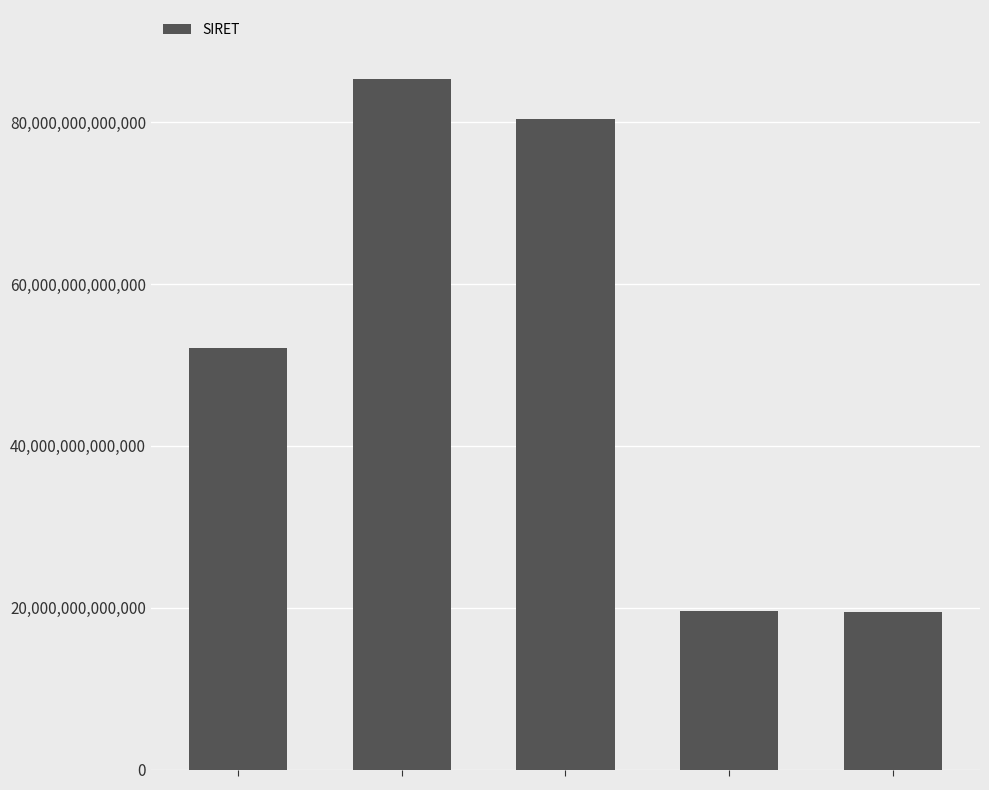

Reading left to right, what are all the values shown in this chart?

0=52137814100027	1=85346966600012	2=80447084700034	3=19561718800600	4=19421095100431